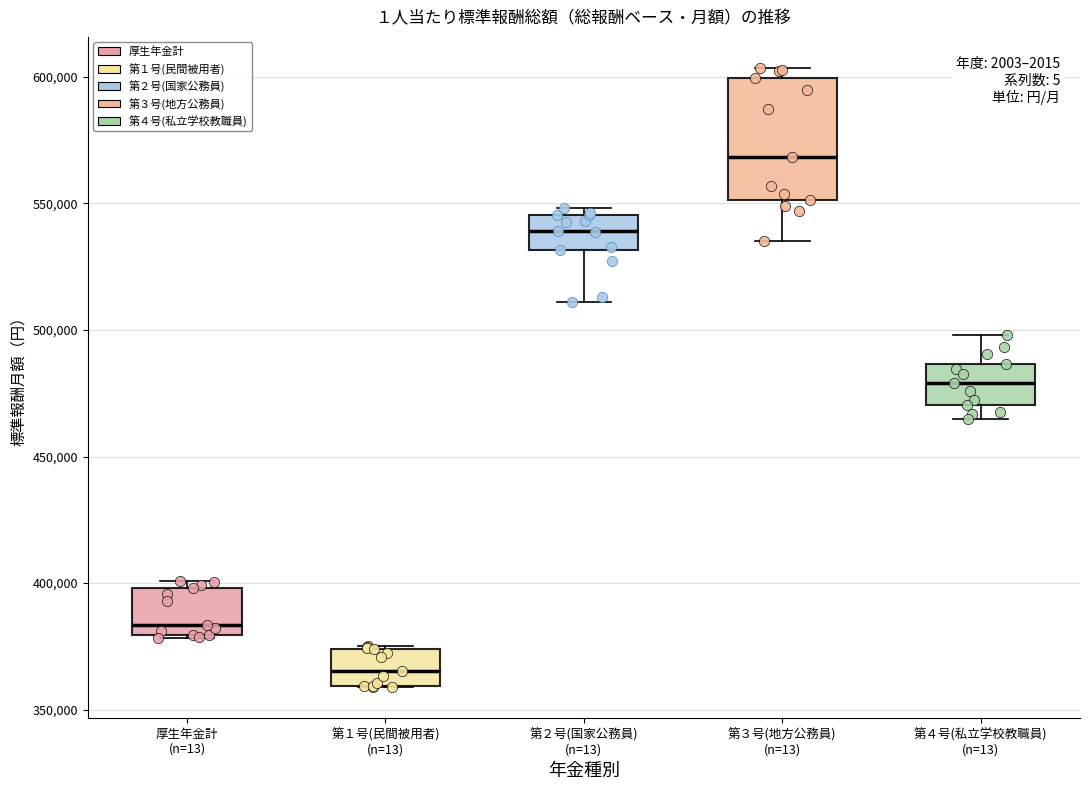

Comparing the boxes themselves (not the whiskers), which one is the tallest?

第３号(地方公務員) (n=13)